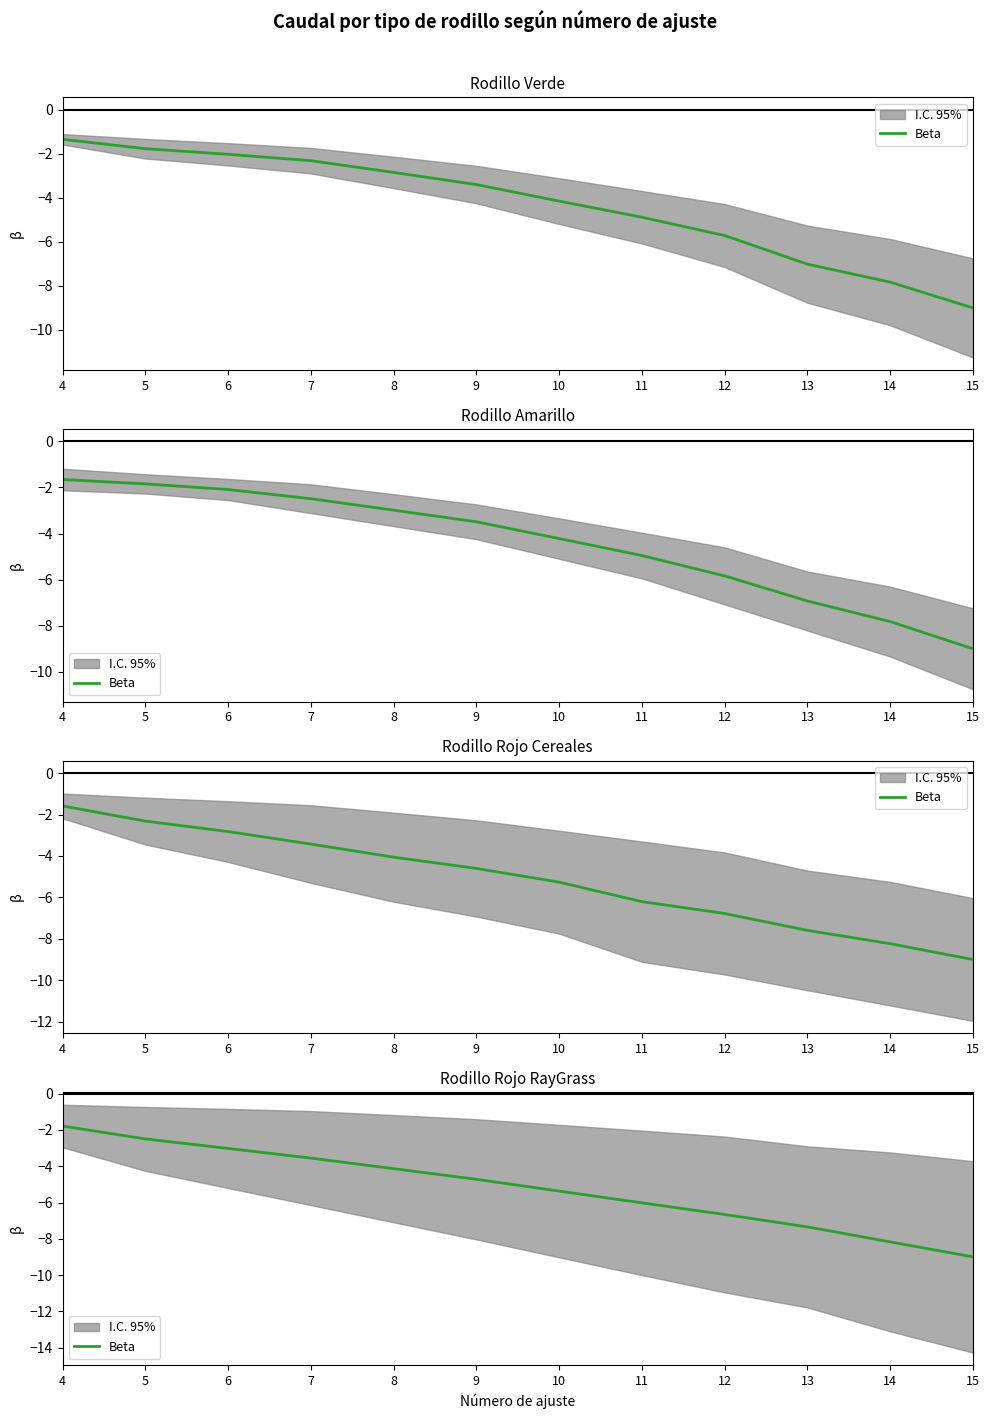

What is the value of the 10th point from the left?

-7.3